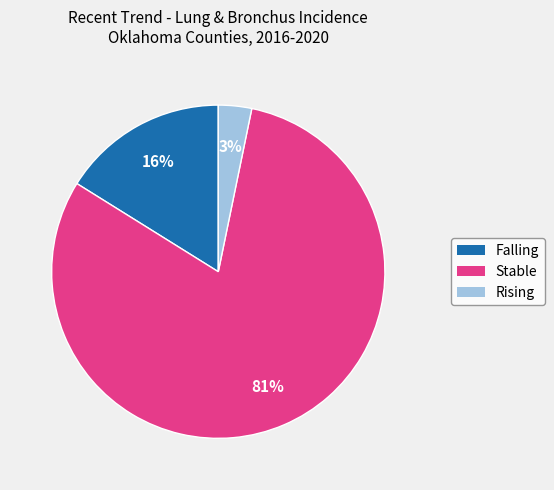

Is it true that Stable is 81% of the pie?

True